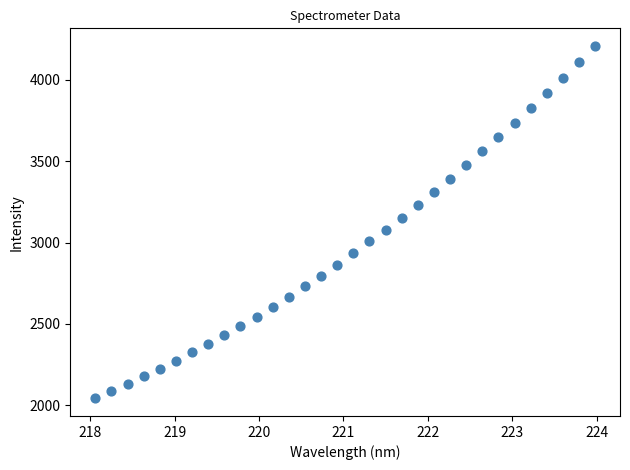

What is the range of Y values (max minus min)?

2165.3